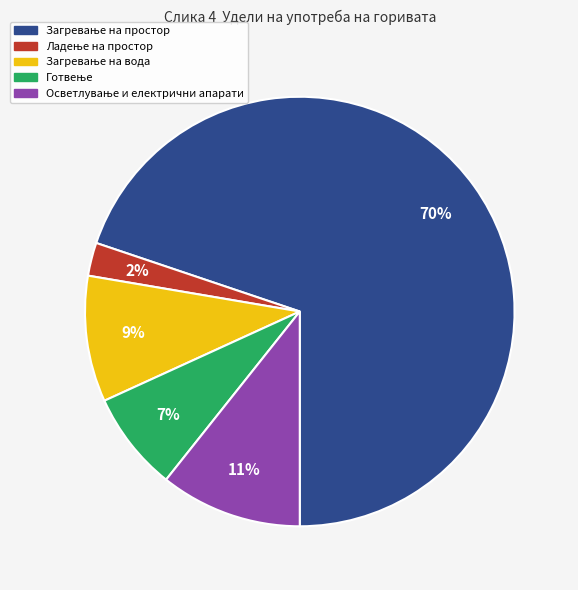

To the nearest percent, what is the average slice percentage?

20%